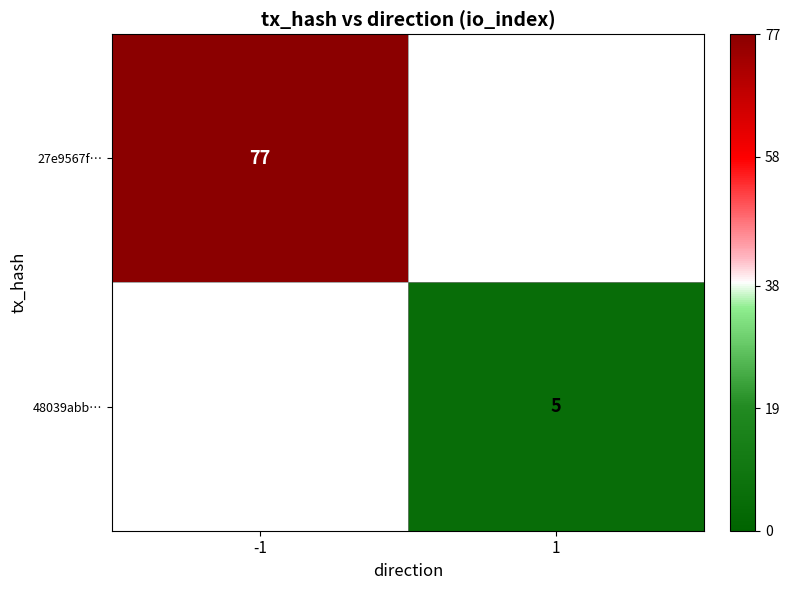

True or false: 27e9567f… has a value of 77 at -1.

True